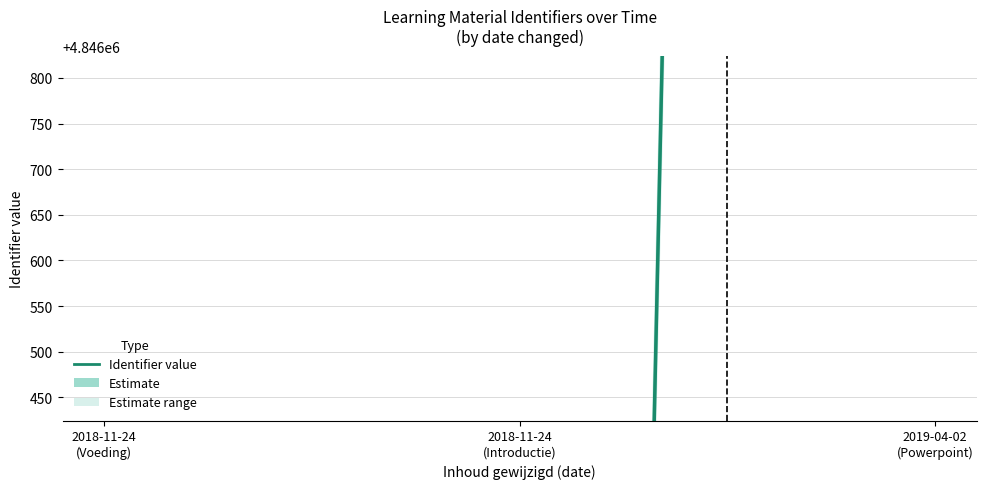

What is the change in value from 2018-11-24
(Introductie) to 2019-04-02
(Powerpoint)?

+20777